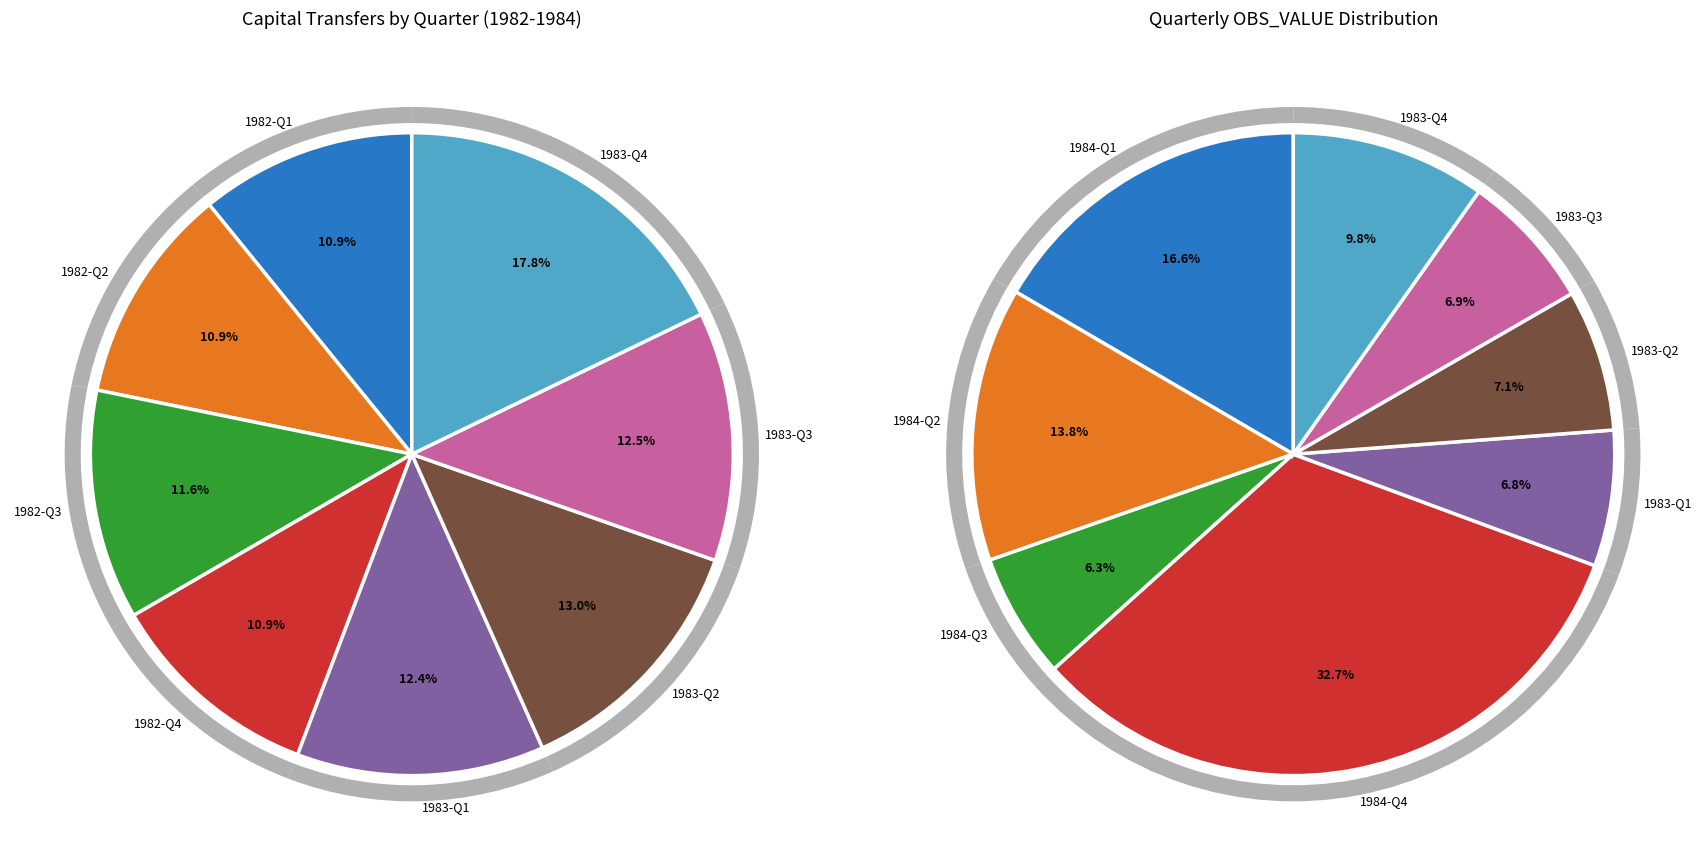

The 1982-Q1 slice represents 11% of the pie. True or false?

False